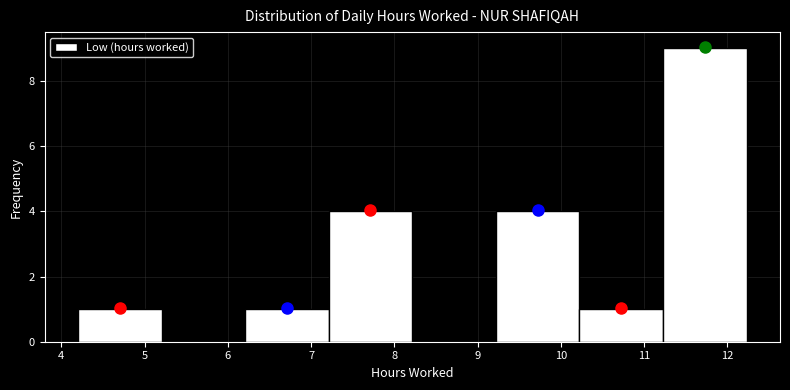

Reading left to right, transcribe this chart: for each bar, give the range it covers on the x-axis and its height. Neither the bar edges nor the heights are printed on the chart, so give them approximately, as read against the axes.

4.2 to 5.2: 1
5.2 to 6.2: 0
6.2 to 7.2: 1
7.2 to 8.2: 4
8.2 to 9.2: 0
9.2 to 10.2: 4
10.2 to 11.2: 1
11.2 to 12.2: 9